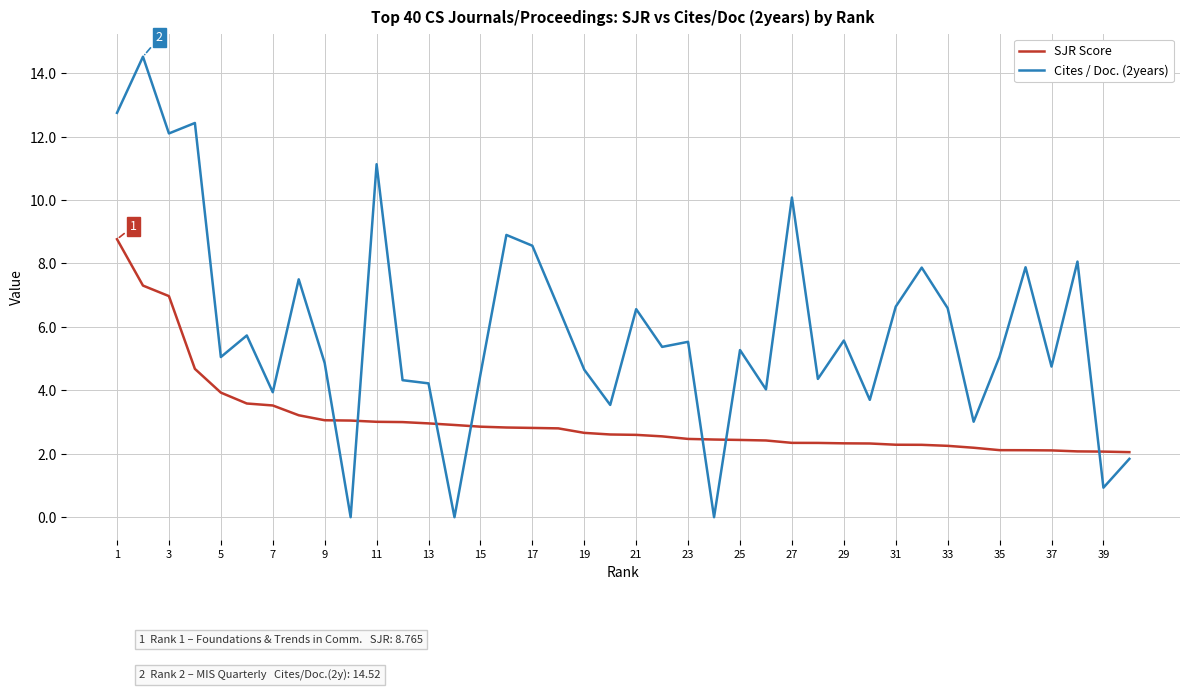

What is the difference between the maximum and minimum values in the SJR Score series?

6.7